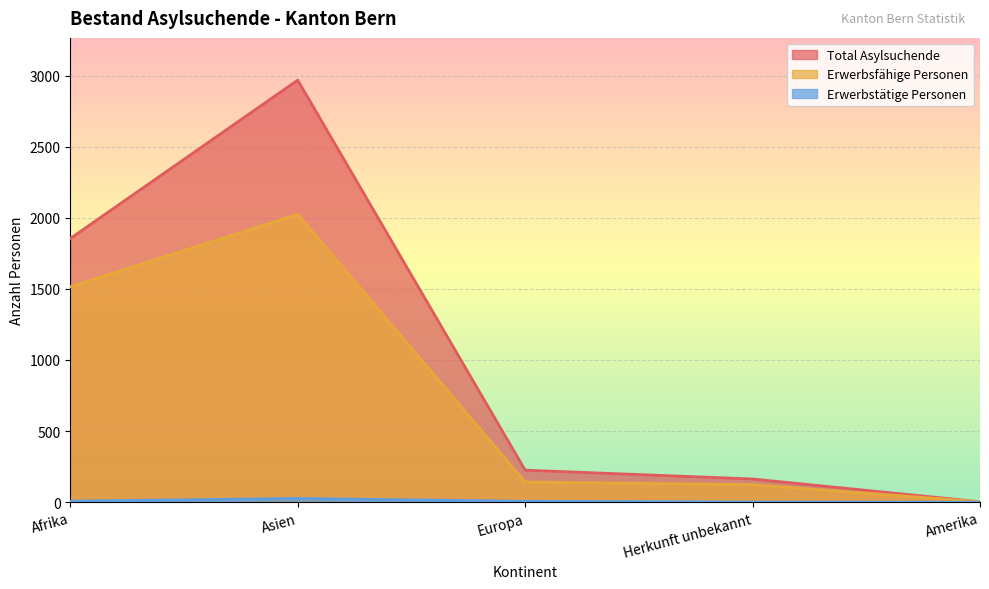

How many data points does each series have?

5